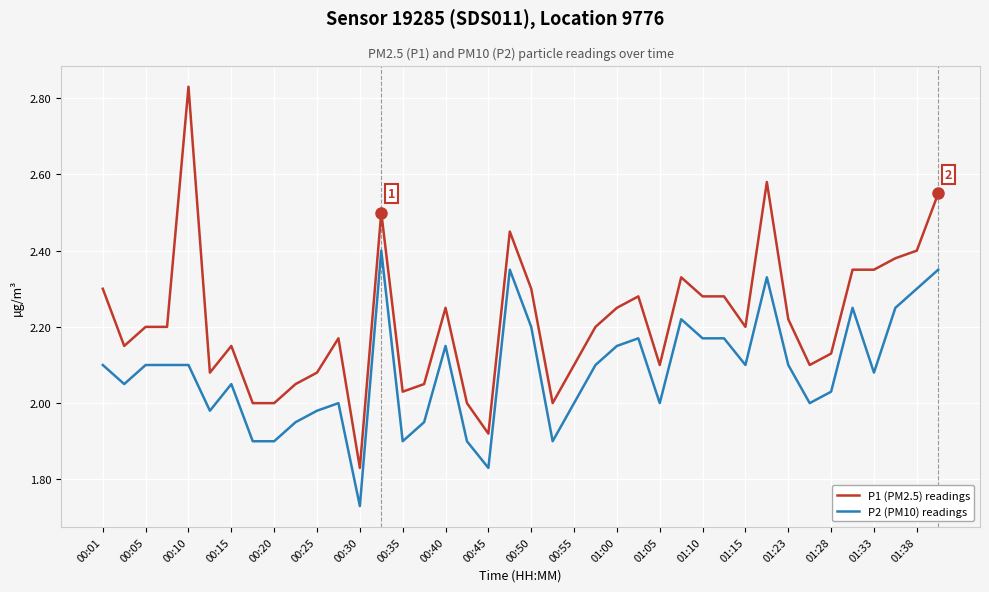

True or false: P2 (PM10) readings and P1 (PM2.5) readings cross at least once.

False